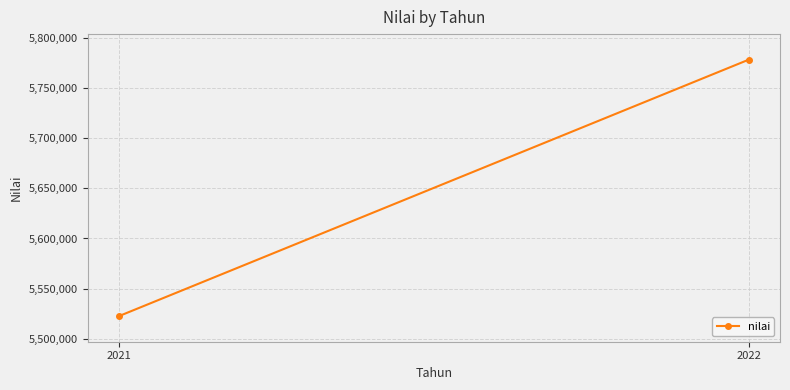

Is it true that the value at 2021 is 7515000.7?

False